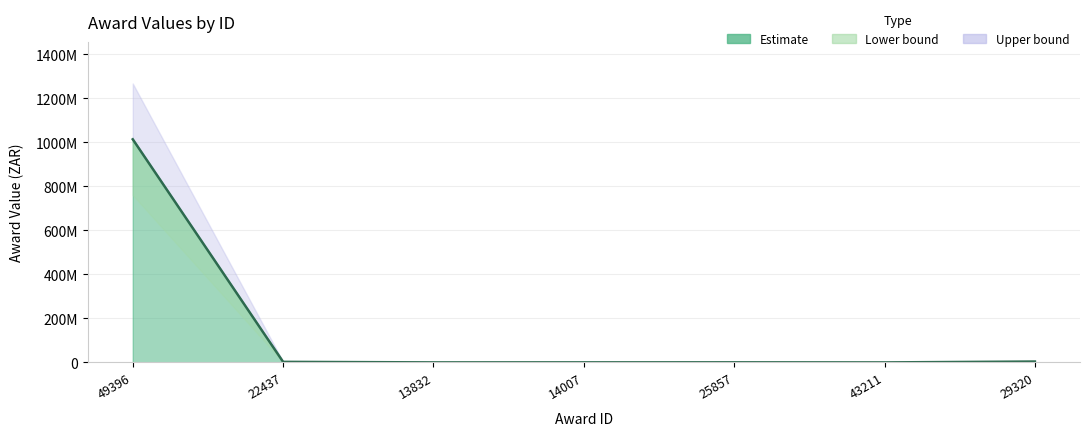

List the labels in order of value, largest first.

49396, 29320, 22437, 25857, 14007, 13832, 43211